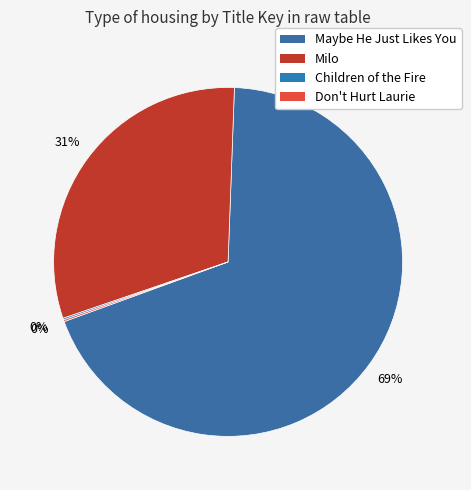

Combined, what portion of the pie is Maybe He Just Likes You and Don't Hurt Laurie?

69.0%